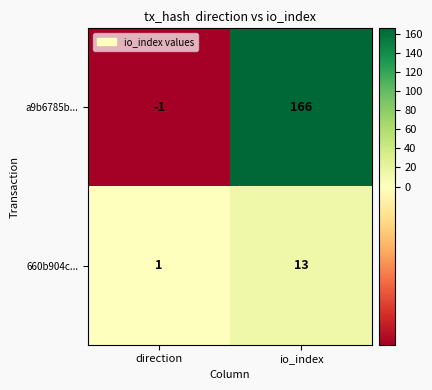

What is the maximum value shown in the chart?

166